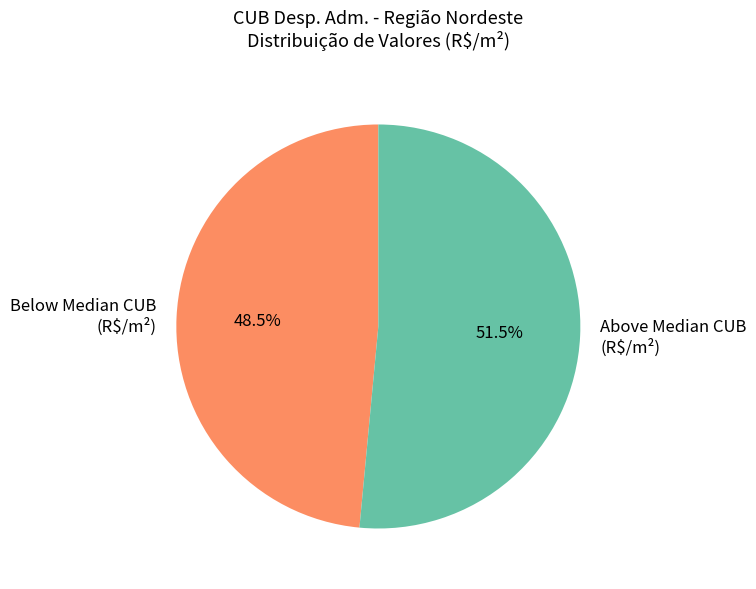

What portion of the pie excludes Below Median CUB (R$/m²)?

51.5%